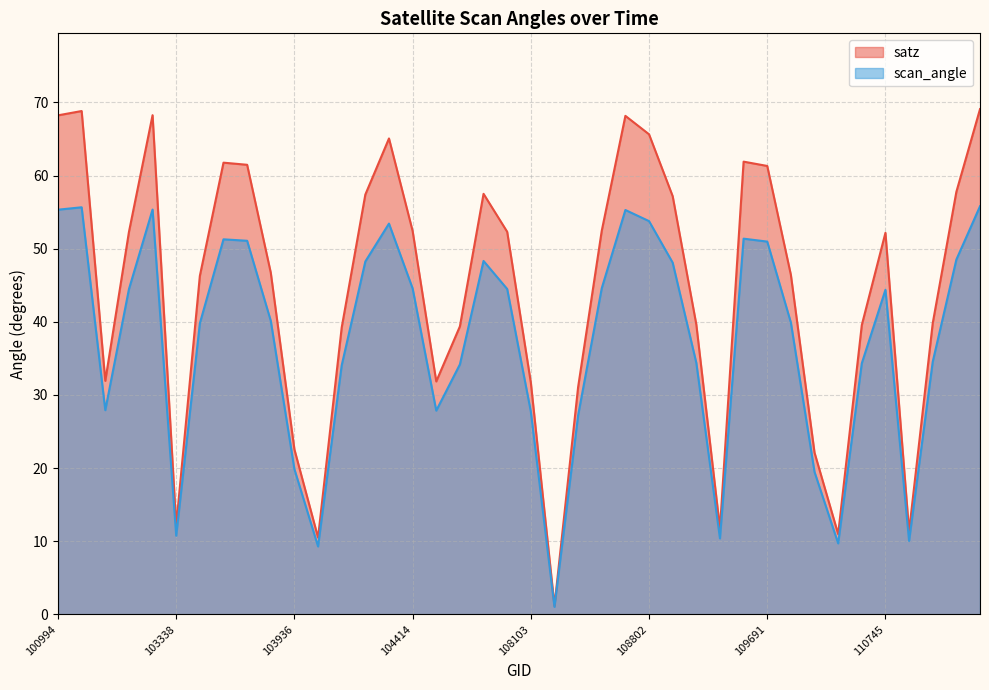

Which series has the largest total across all categories?

satz